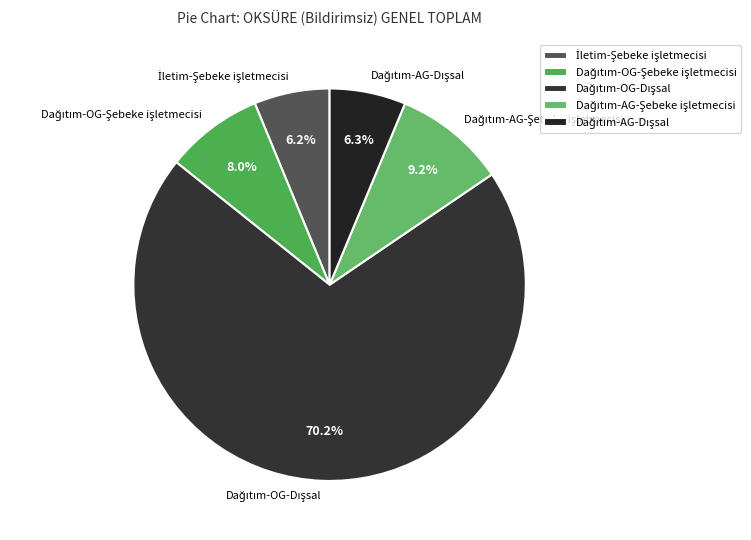

How many slices are in this pie chart?

5